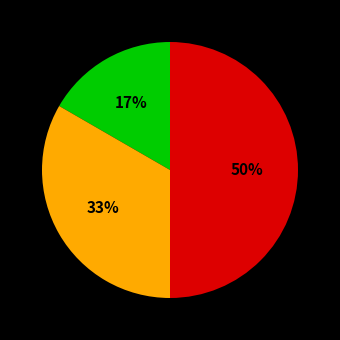

To the nearest percent, what is the difference between the largest and smallest slice percentages?

33%